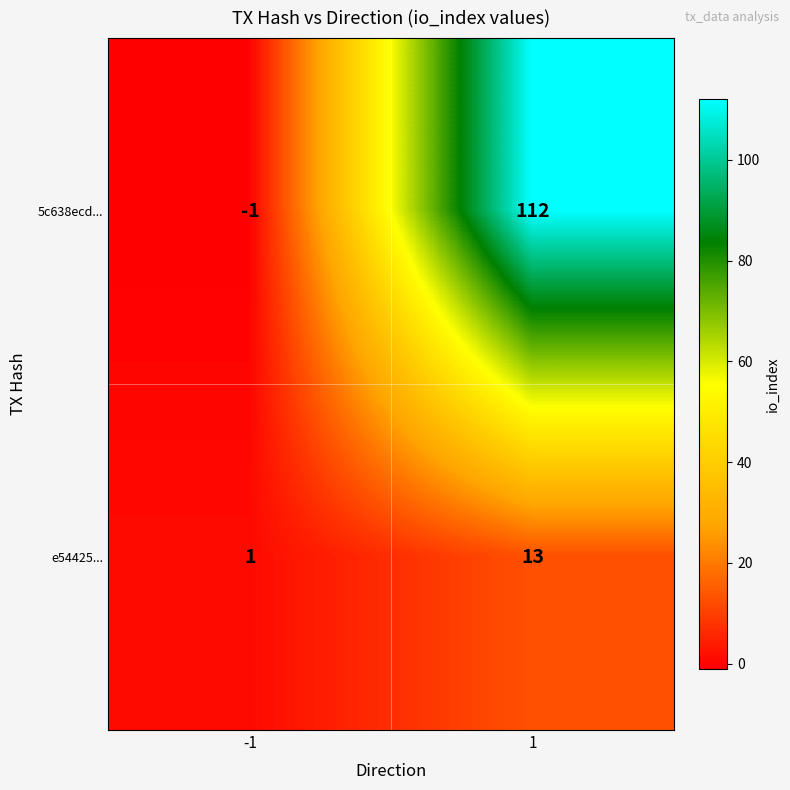

The value of 5c638ecd... at 1 is 181. True or false?

False